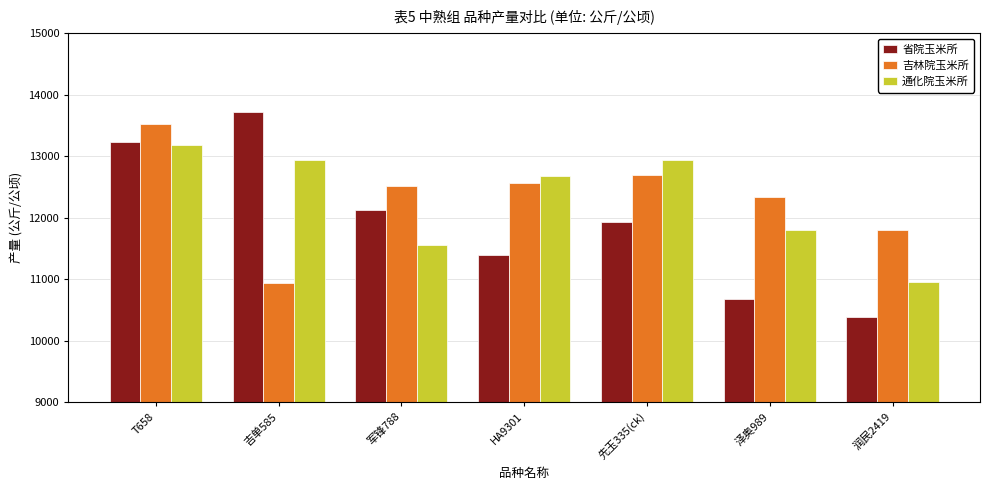

What is the difference between the maximum and minimum values in the 吉林院玉米所 series?

2596.0